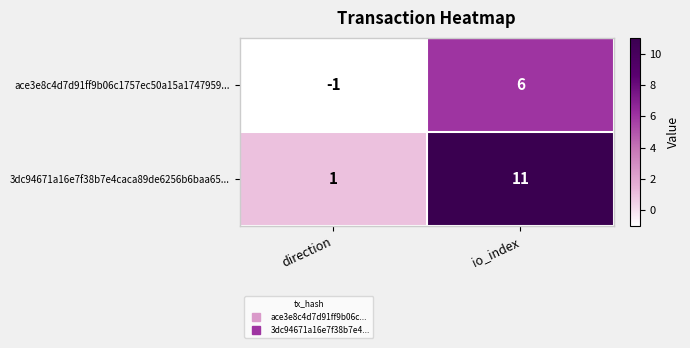

List the series in order of their overall mean, lowest first.

ace3e8c4d7d91ff9b06c1757ec50a15a1747959..., 3dc94671a16e7f38b7e4caca89de6256b6baa65...